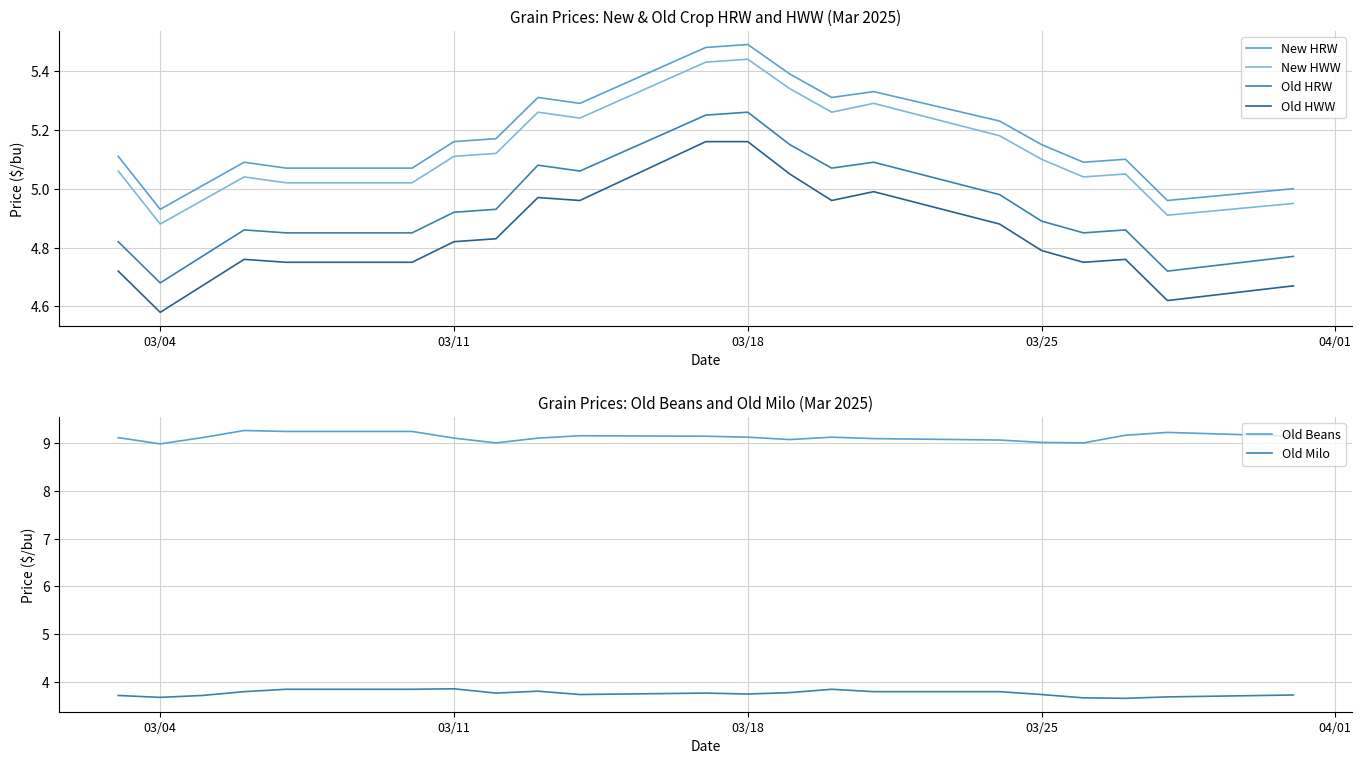

True or false: New HWW and Old Milo intersect in this chart.

False